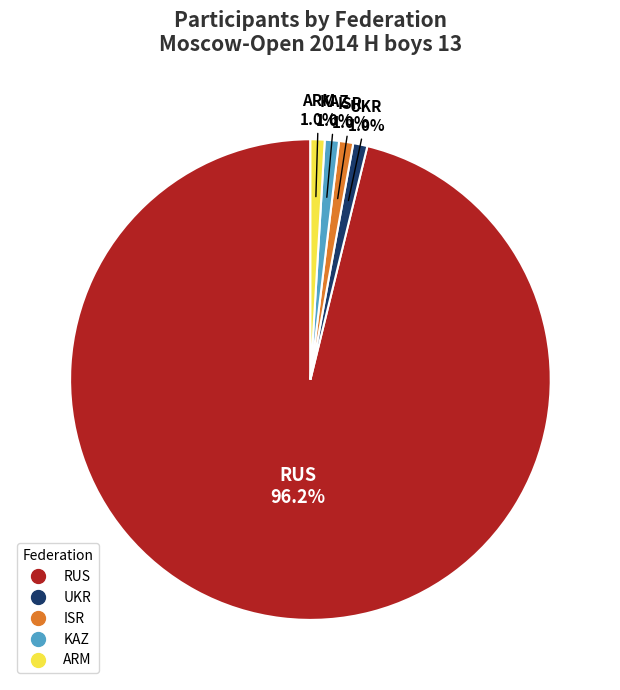

Which slice is the largest?

RUS